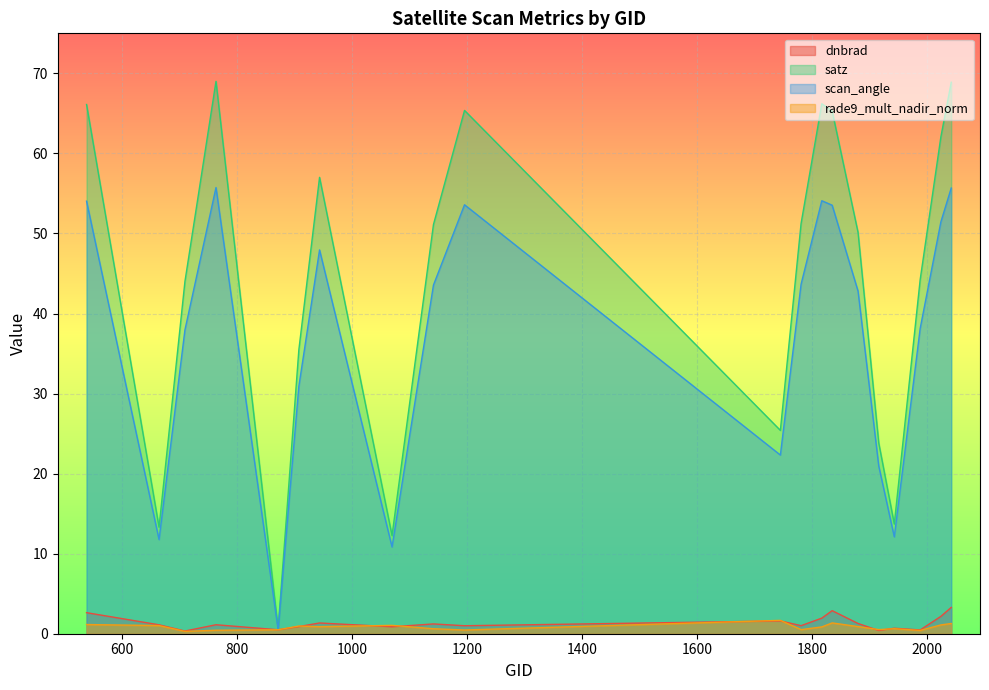

Reading left to right, list all the values displayed in this chart.

dnbrad: 539=2.6	665=1.1	710=0.3	764=1.1	872=0.5	908=0.9	944=1.3	1070=0.9	1142=1.2	1196=1.0	1745=1.6	1781=1.0	1817=1.9	1835=2.9	1880=1.3	1916=0.4	1943=0.7	1988=0.5	2024=2.2	2042=3.3
satz: 539=66.1	665=13.3	710=44.0	764=69.0	872=0.6	908=35.5	944=57.0	1070=12.3	1142=51.1	1196=65.4	1745=25.4	1781=51.3	1817=66.2	1835=65.3	1880=50.1	1916=23.8	1943=13.7	1988=44.2	2024=62.1	2042=68.9
scan_angle: 539=54.0	665=11.8	710=37.9	764=55.7	872=0.5	908=30.9	944=47.9	1070=10.8	1142=43.6	1196=53.6	1745=22.3	1781=43.7	1817=54.1	1835=53.5	1880=42.8	1916=20.9	1943=12.1	1988=38.1	2024=51.5	2042=55.7
rade9_mult_nadir_norm: 539=1.1	665=1.0	710=0.3	764=0.4	872=0.5	908=1.0	944=0.9	1070=1.0	1142=0.6	1196=0.5	1745=1.7	1781=0.5	1817=0.9	1835=1.3	1880=0.9	1916=0.5	1943=0.6	1988=0.4	2024=1.1	2042=1.3